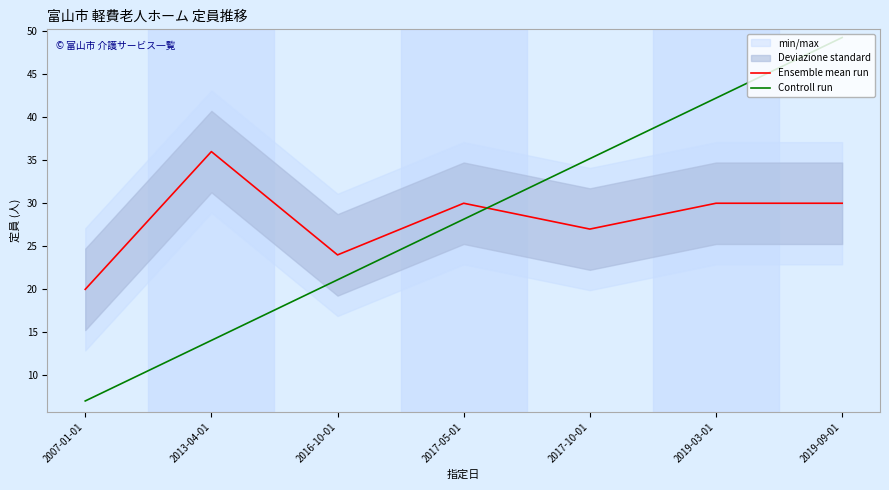

At which label is Controll run closest to 28?

2017-05-01